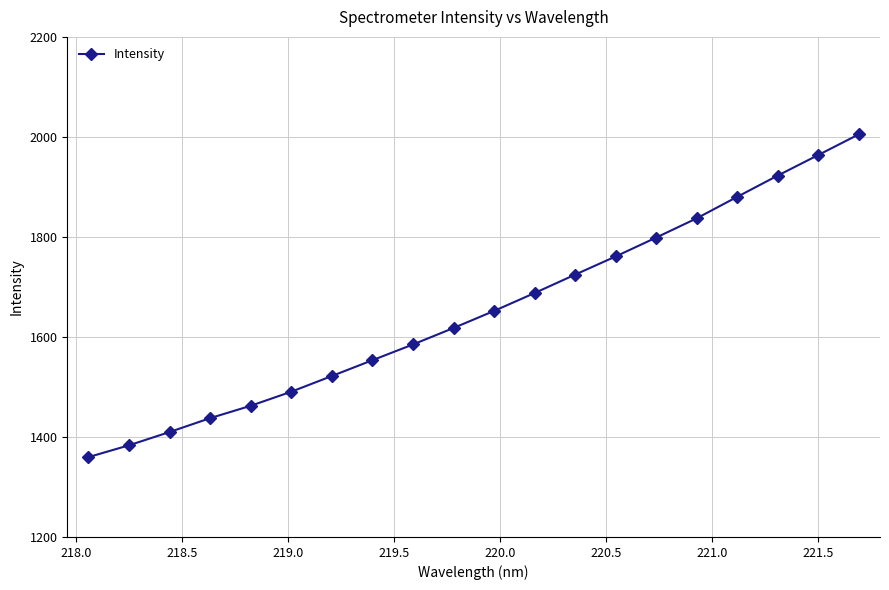

Reading left to right, transcribe all the data shown in this chart.

1359.7	1383.4	1409.9	1437.7	1462.4	1490.5	1521.9	1553.5	1584.9	1617.9	1652.0	1687.8	1724.6	1761.0	1798.8	1837.2	1880.2	1922.7	1963.8	2005.1